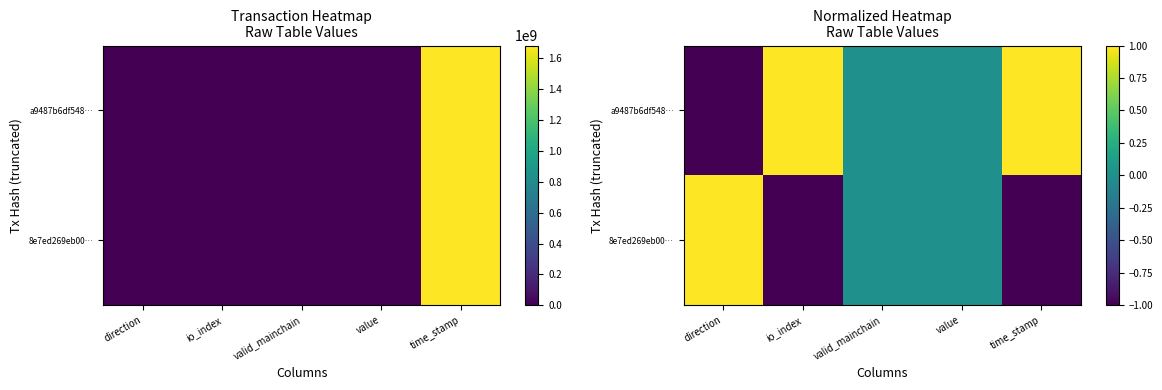

How many values in a9487b6df548… are below zero?

1